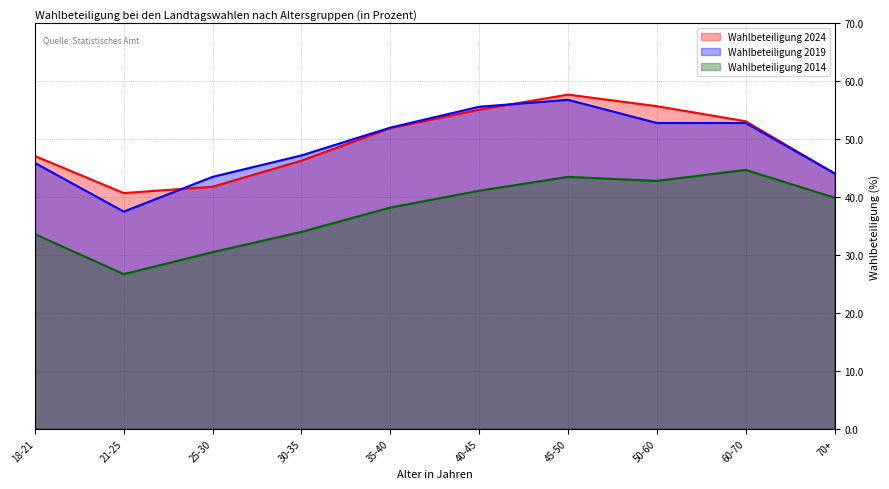

What value does the Wahlbeteiligung 2019 series have at 21-25?

37.5